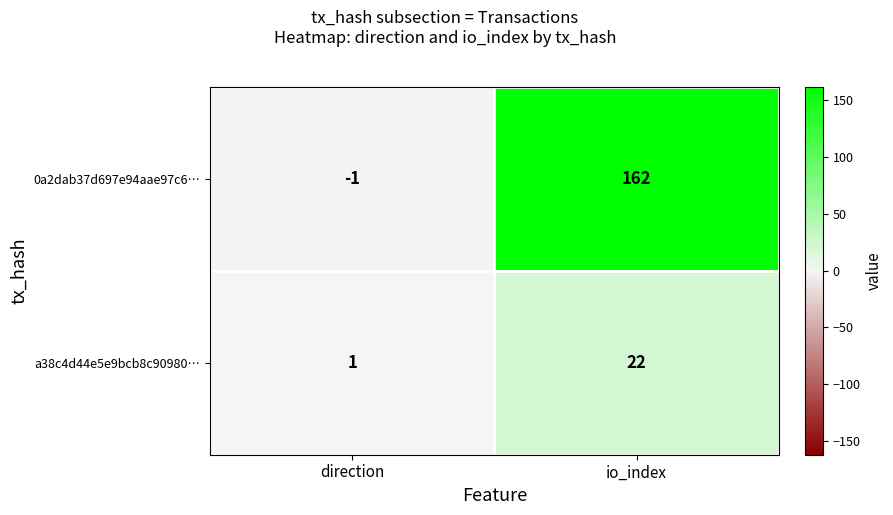

How many data points does each series have?

2